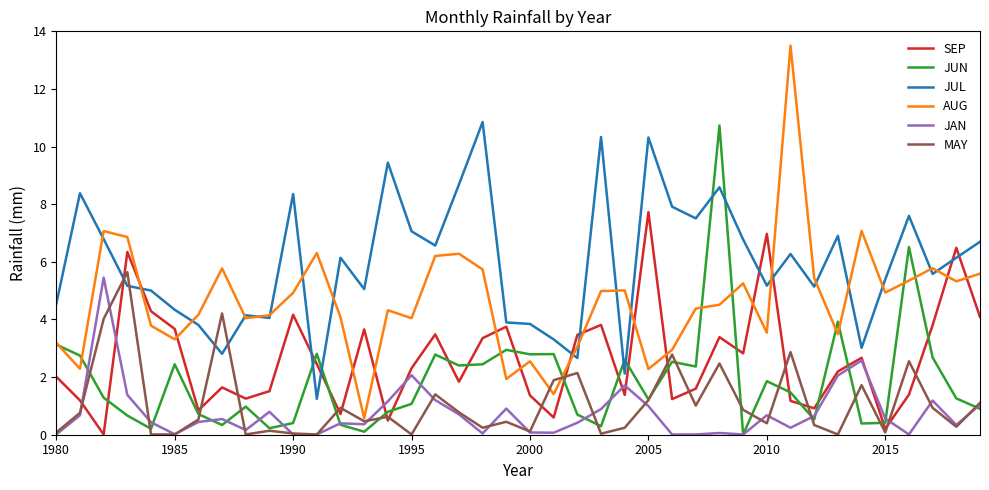

Is this an area chart (filled region under the line)?

No